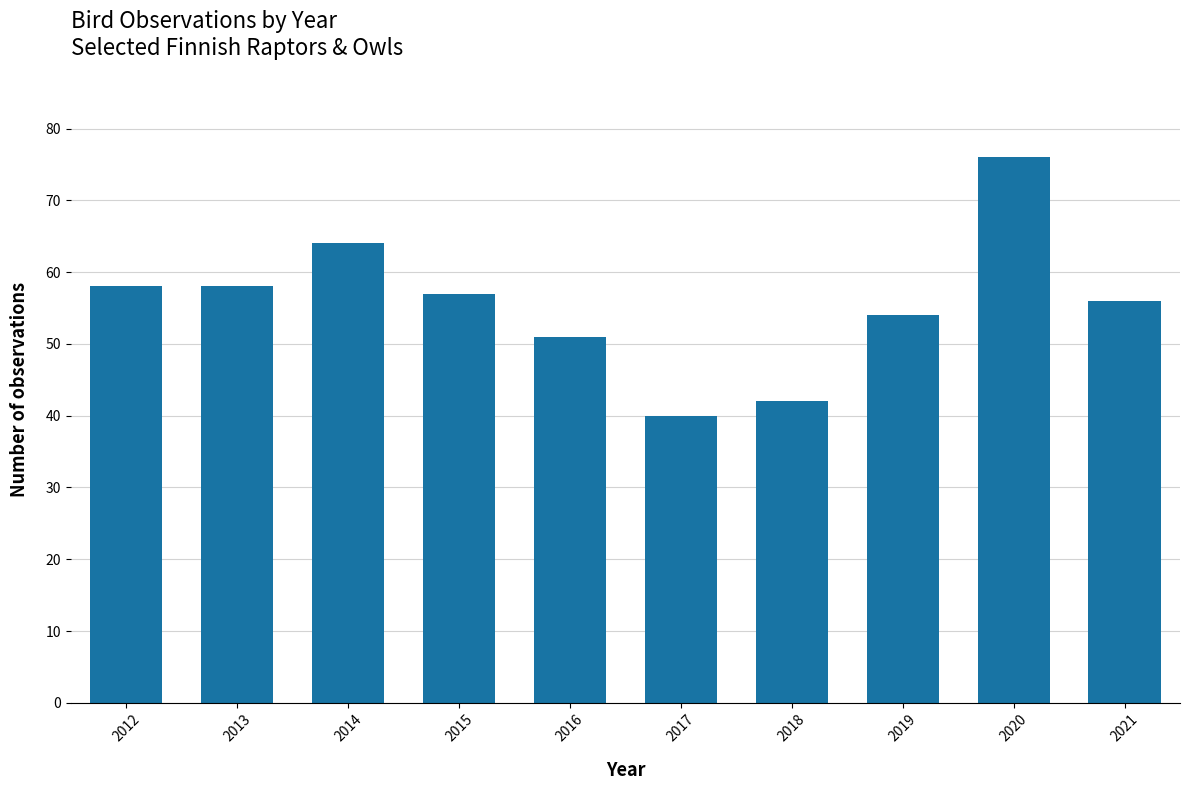

Is it true that the value at 2015 is 86?

False